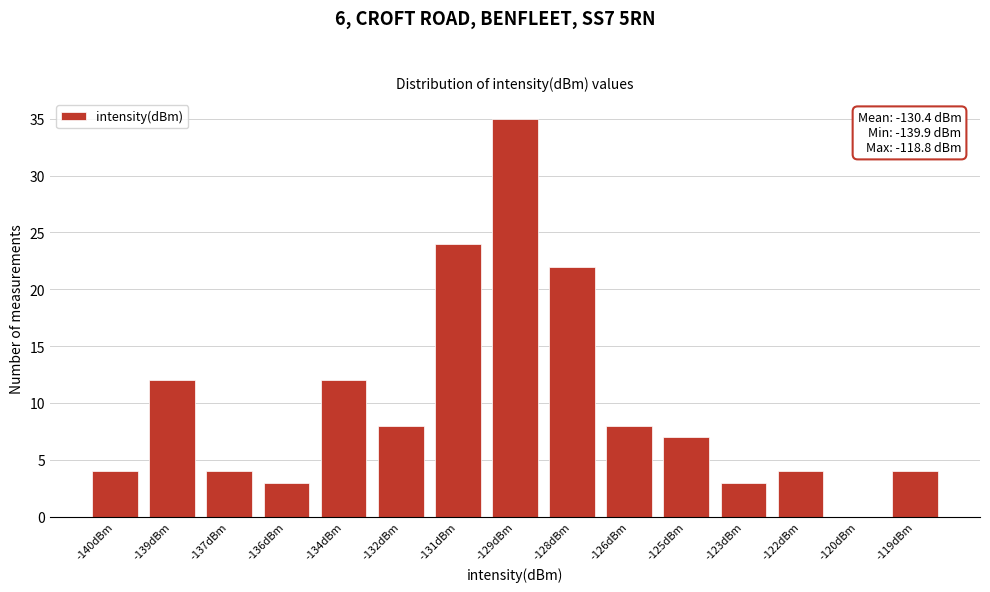

Reading left to right, what are all the values shown in this chart?

-140dBm=4	-139dBm=12	-137dBm=4	-136dBm=3	-134dBm=12	-132dBm=8	-131dBm=24	-129dBm=35	-128dBm=22	-126dBm=8	-125dBm=7	-123dBm=3	-122dBm=4	-120dBm=0	-119dBm=4